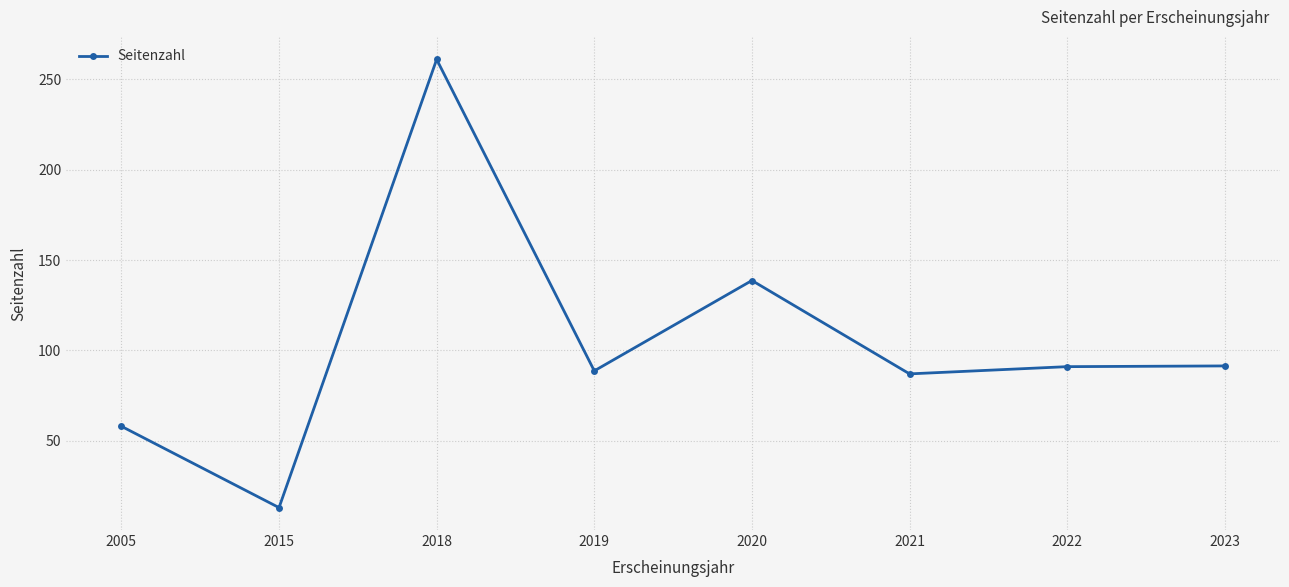

Between 2018 and 2019, which is larger?

2018